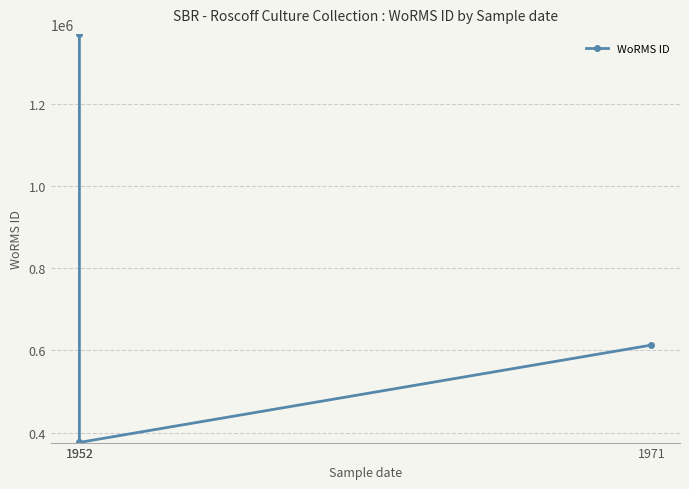

Count the number of values greater than 613134.

1